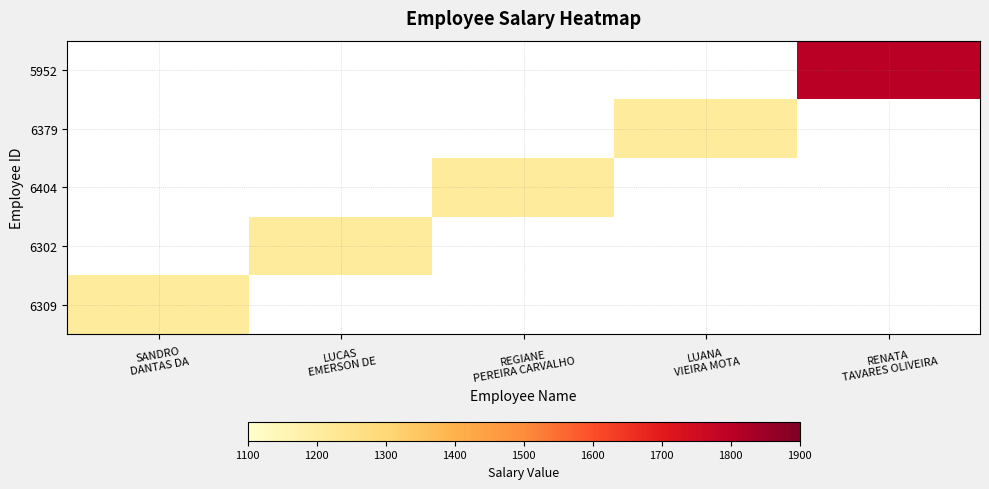

How many values in 5952 are above zero?

1